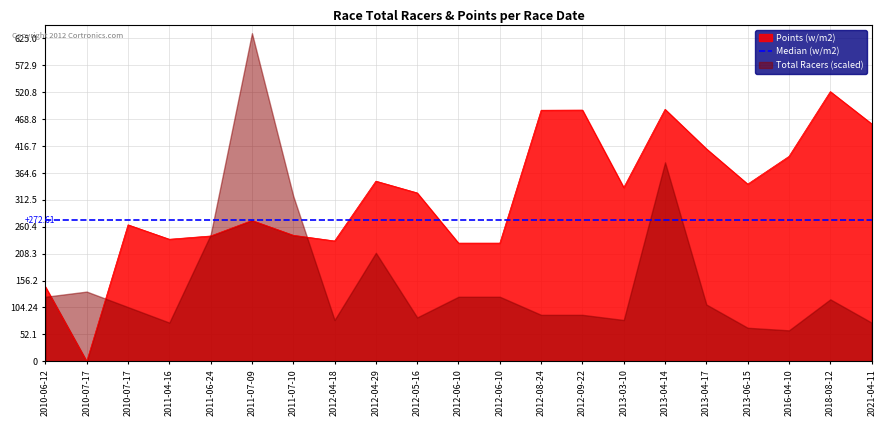

What is the value of the 7th point from the left?

244.0